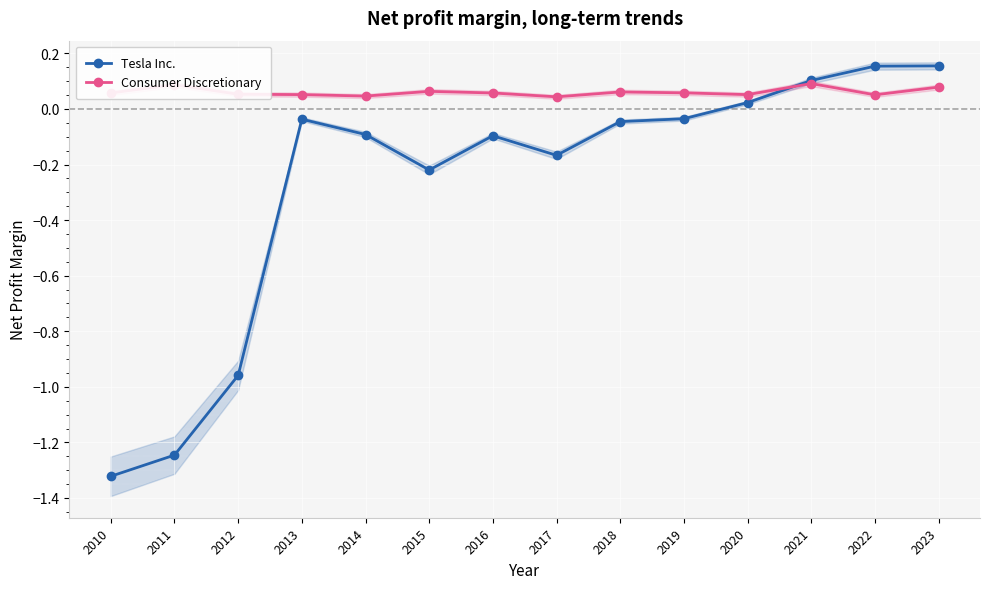

Rank the series by their average value, from highest to lowest.

Consumer Discretionary, Tesla Inc.